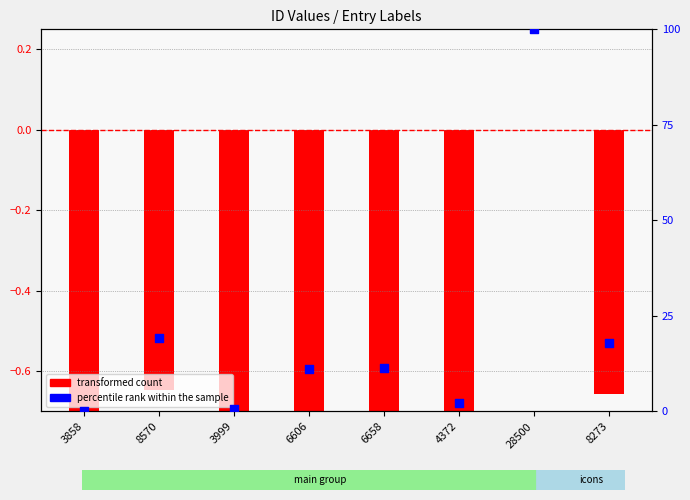

What is the ratio of the value at 8273 to the value at 8570?

0.9